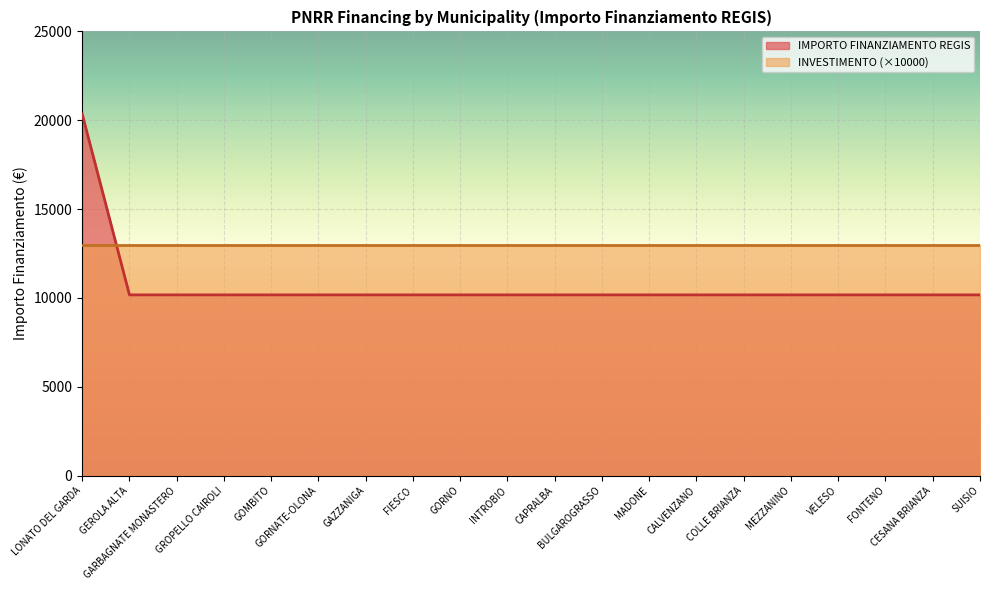

List the labels in order of value, smallest first.

GEROLA ALTA, GARBAGNATE MONASTERO, GROPELLO CAIROLI, GOMBITO, GORNATE-OLONA, GAZZANIGA, FIESCO, GORNO, INTROBIO, CAPRALBA, BULGAROGRASSO, MADONE, CALVENZANO, COLLE BRIANZA, MEZZANINO, VELESO, FONTENO, CESANA BRIANZA, SUISIO, LONATO DEL GARDA